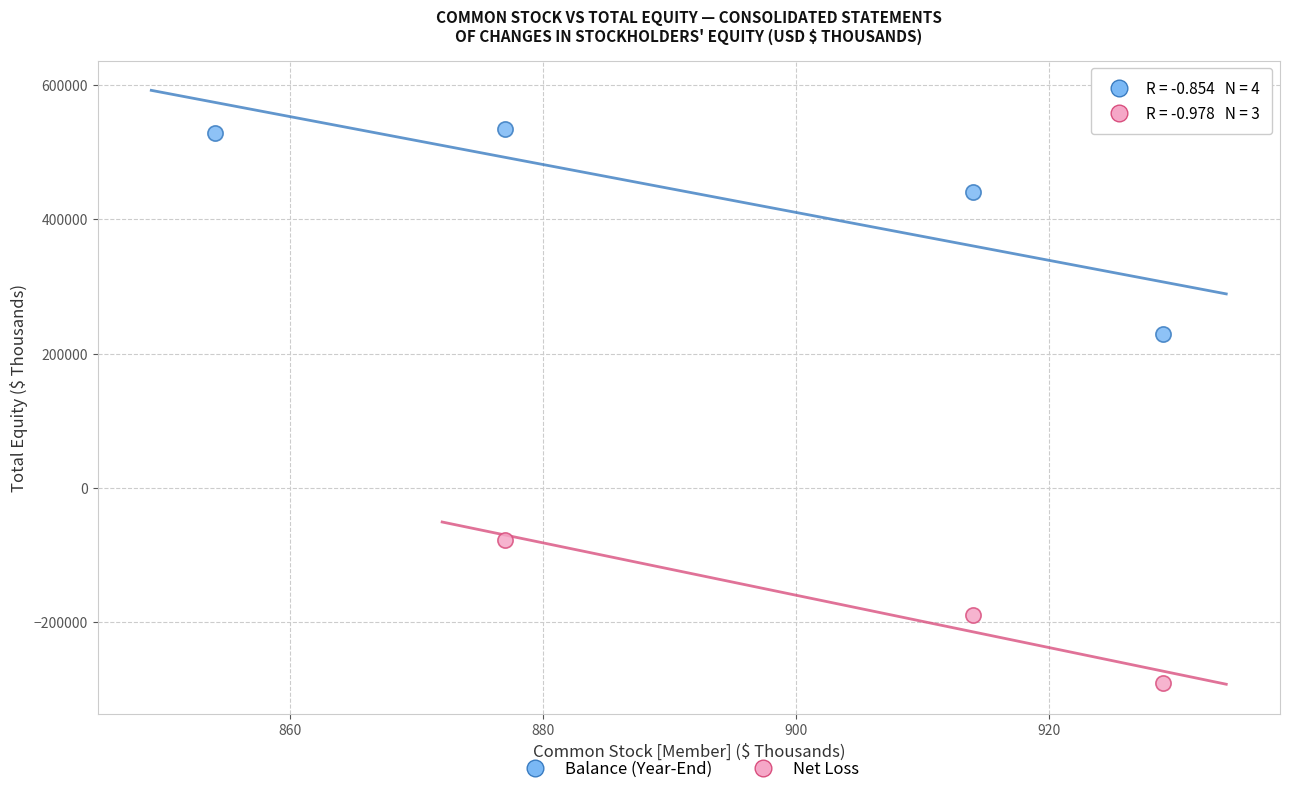

Which series contains the highest Y value?

Balance (Year-End)